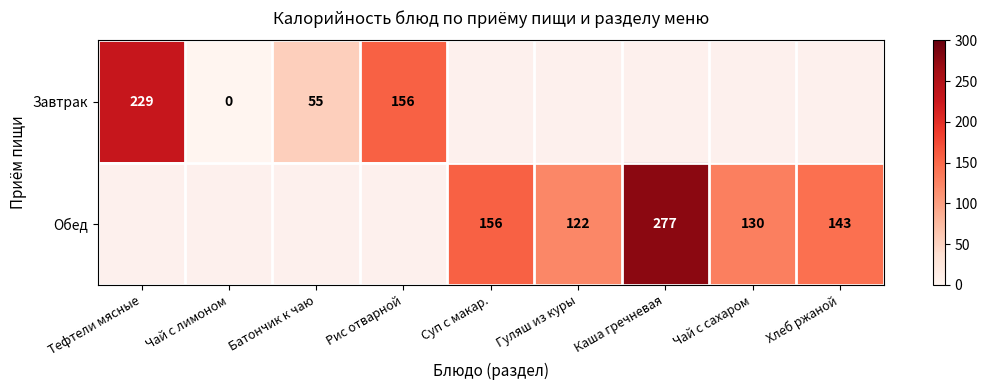

Is it true that Обед equals 277 at Каша гречневая?

True